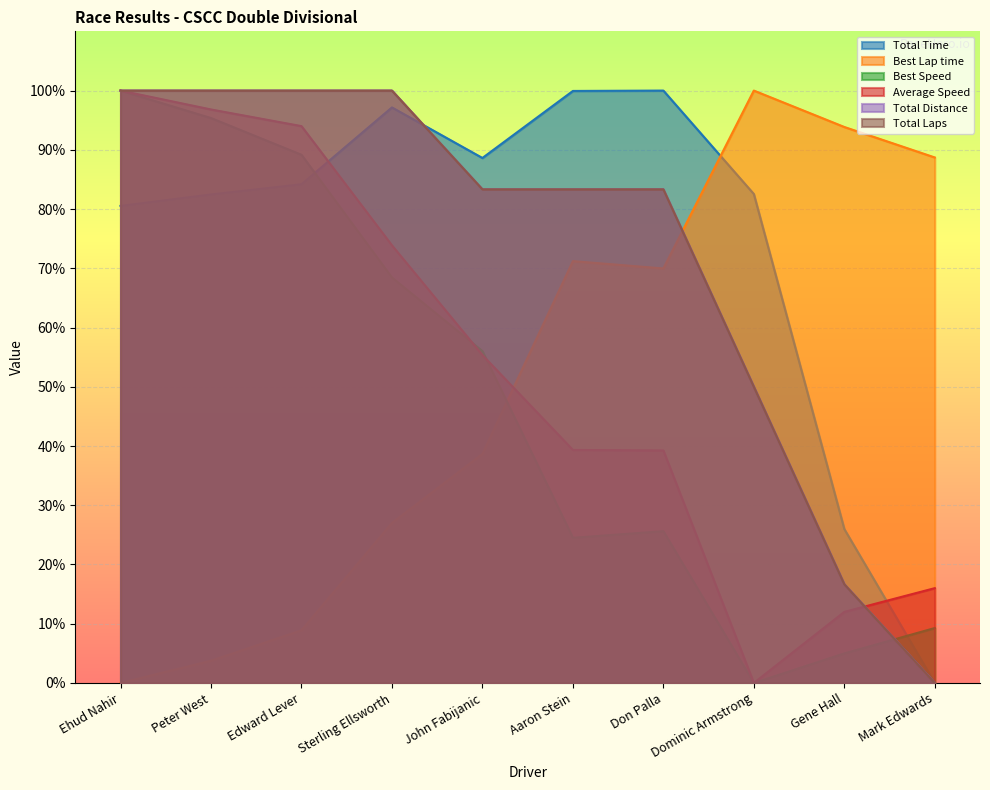

How many lines are shown in the chart?

6